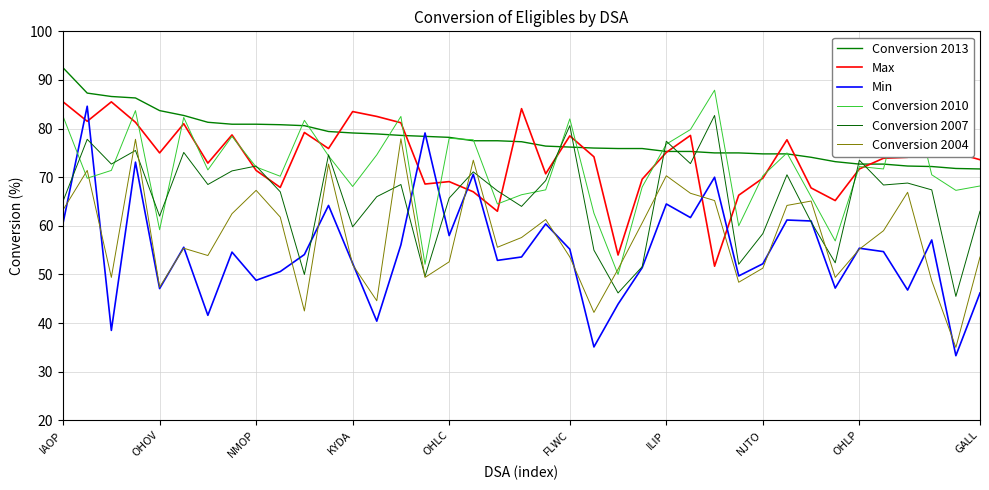

True or false: Conversion 2004 has more than 1 points higher than both neighbors.

True